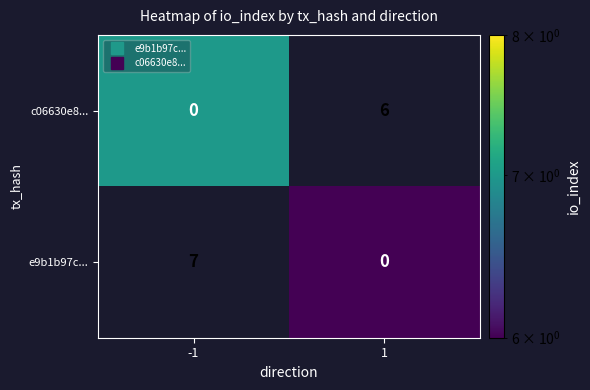

Which series has the largest range (max minus min)?

e9b1b97c...